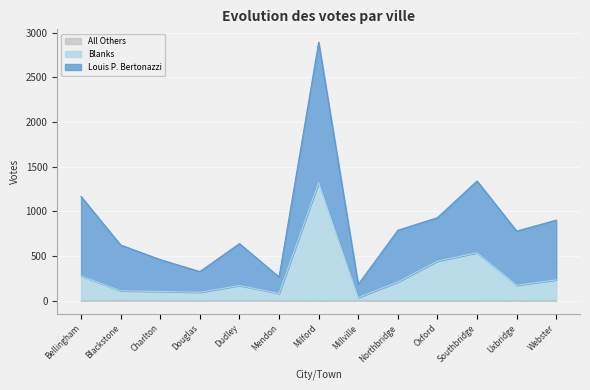

What is the difference between the Blanks values at Mendon and Blackstone?

30